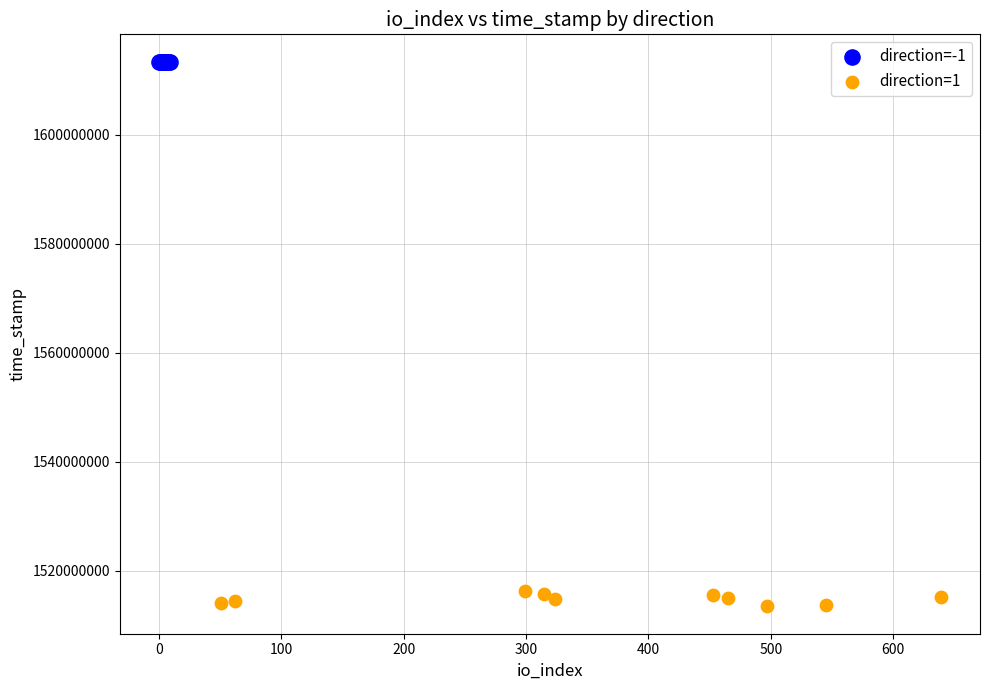

Which series contains the highest Y value?

direction=-1